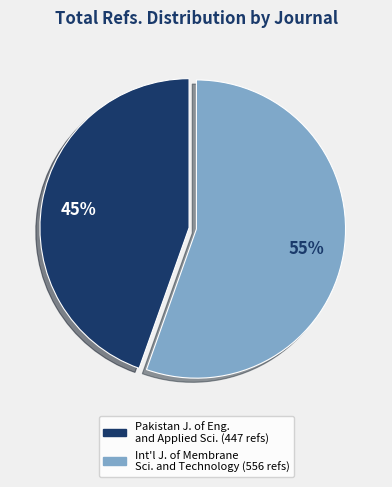

Is there a majority slice in this chart?

Yes